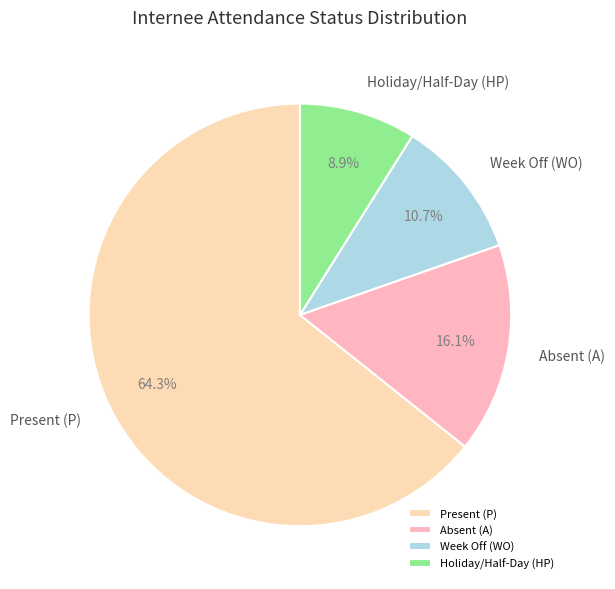

Which slice is the smallest?

Holiday/Half-Day (HP)